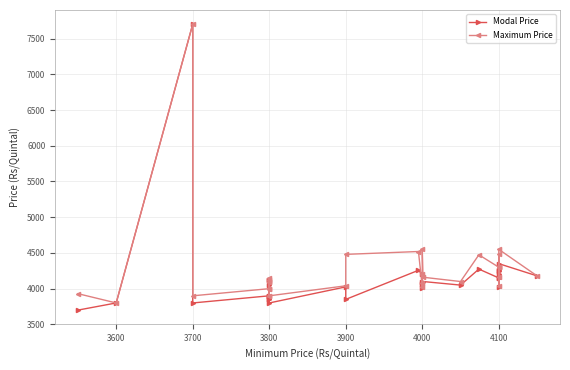

The value of Modal Price at 3900 is 3850. True or false?

True